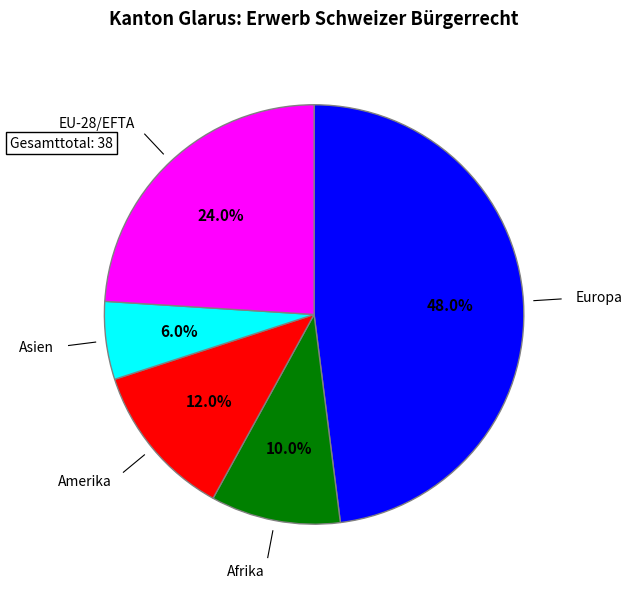

Does any single category account for the majority?

No